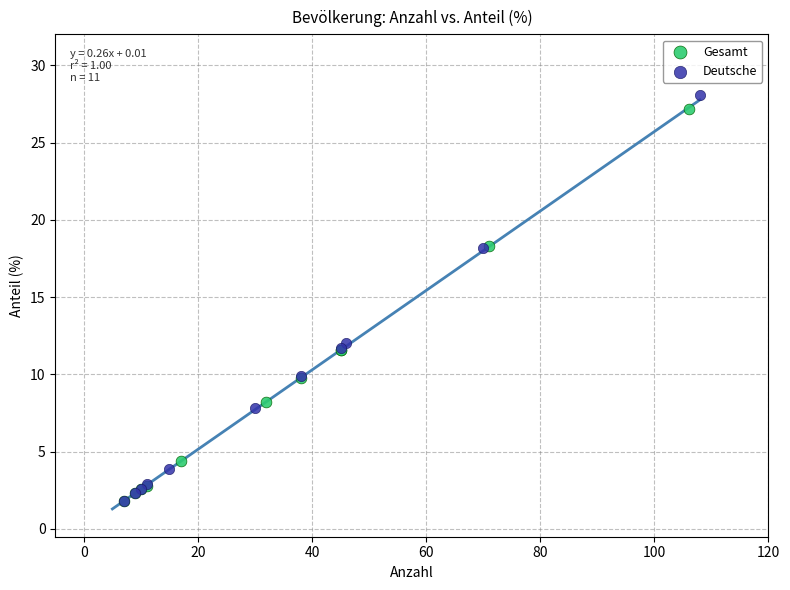

Which series has the widest spread of Y values?

Deutsche